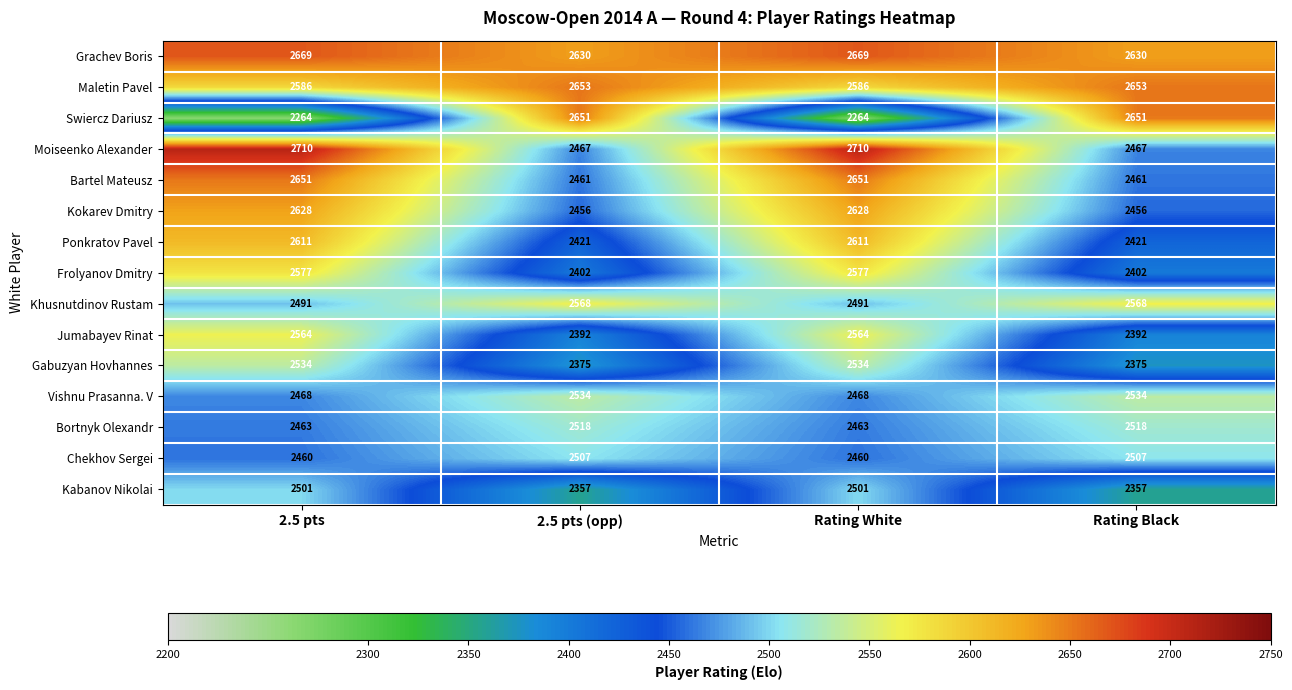

Count the number of categories in the chart.

4